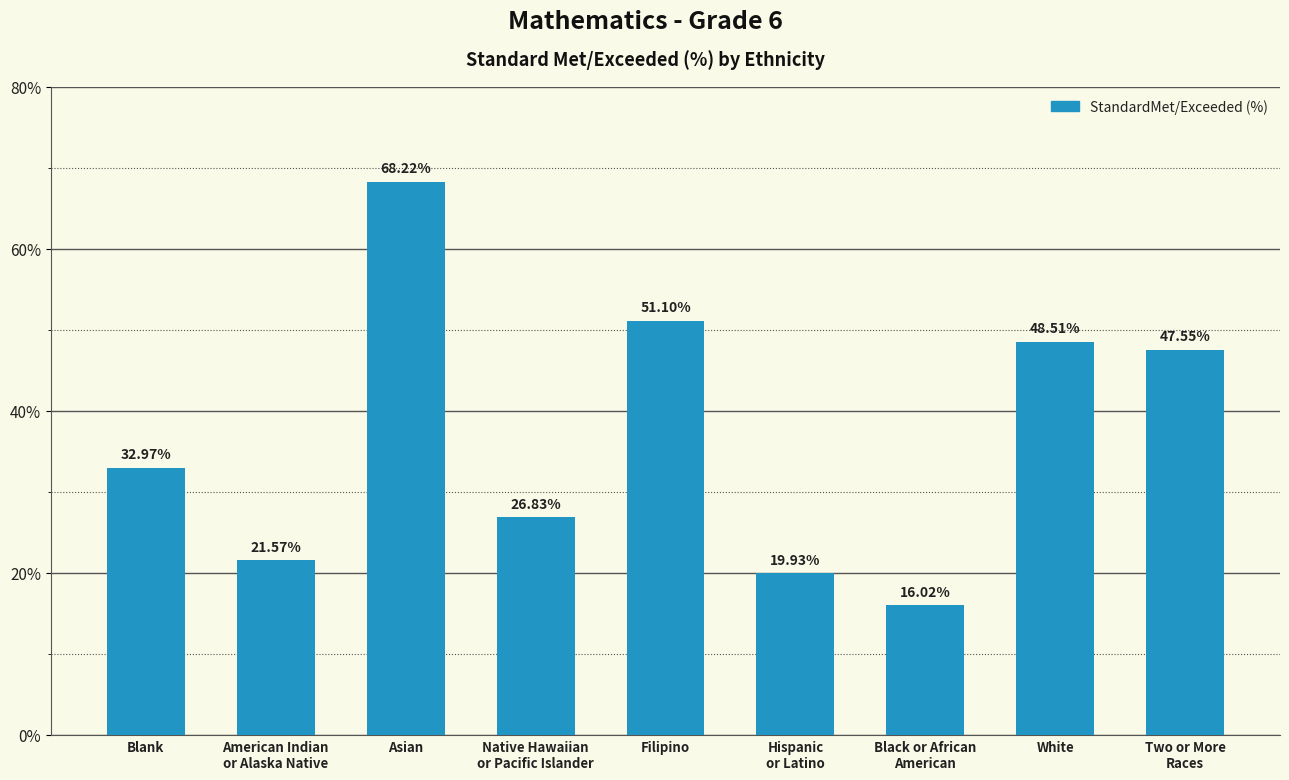

Rank the categories by value from highest to lowest.

Asian, Filipino, White, Two or More
Races, Blank, Native Hawaiian
or Pacific Islander, American Indian
or Alaska Native, Hispanic
or Latino, Black or African
American